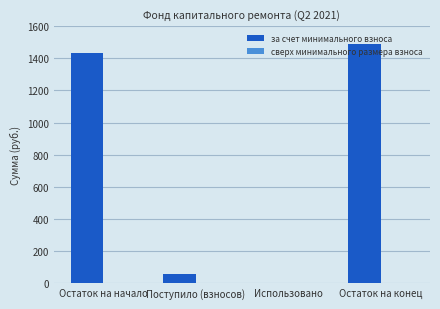

What is the sum of all values?

2983.0